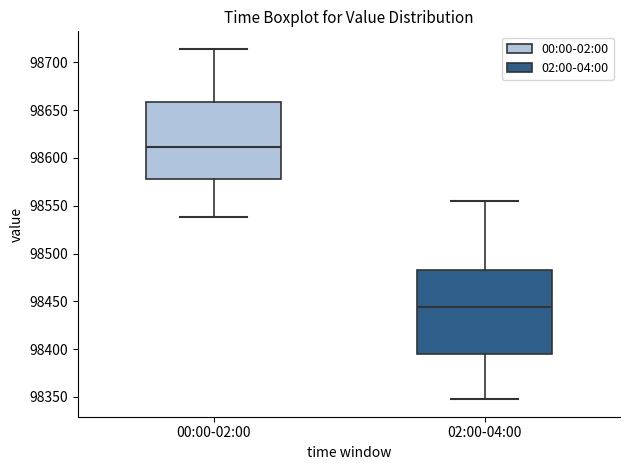

Where is the upper edge of the box for 00:00-02:00 on the y-axis? The values are not printed on the chart, so give them approximately, as read against the axis.

98660